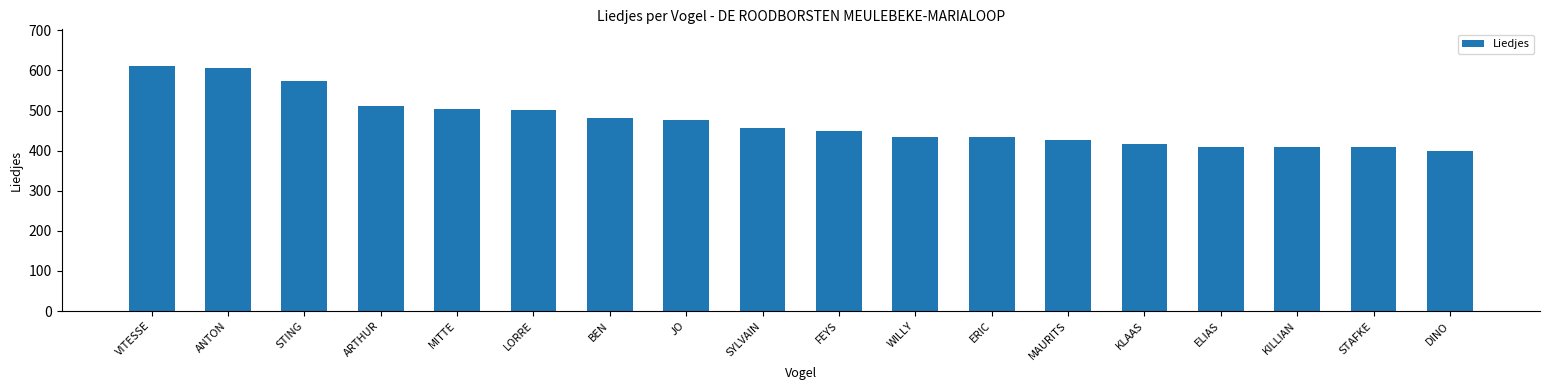

What is the difference between the values at SYLVAIN and MITTE?

48